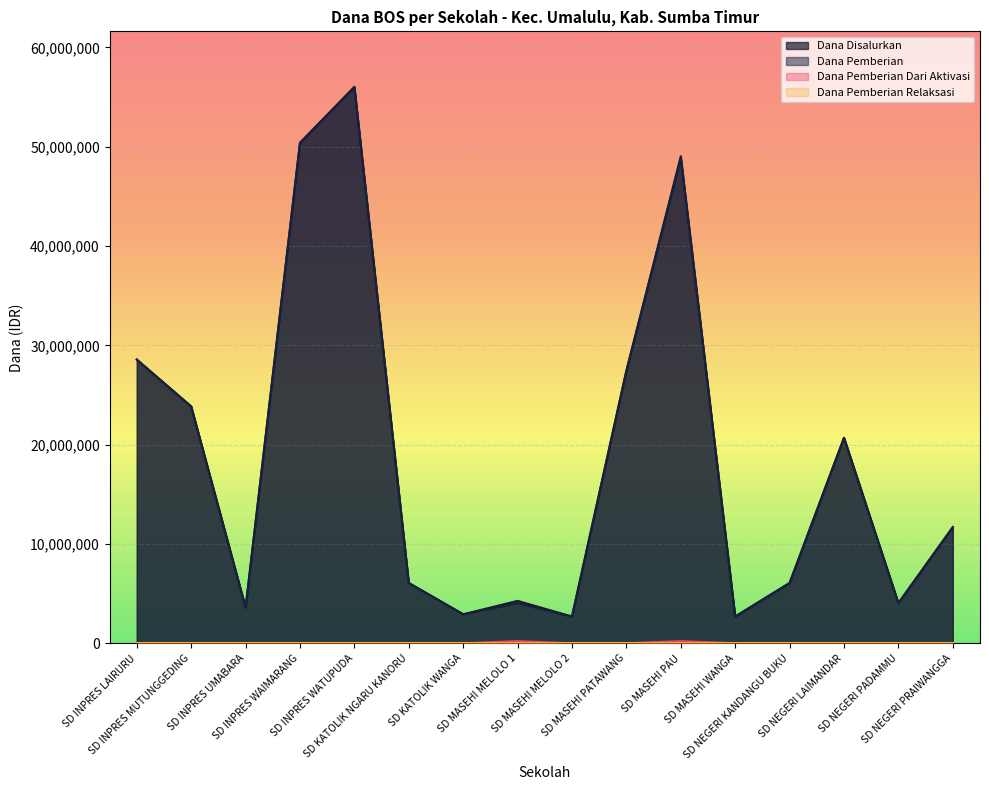

What is the sum of the Dana Pemberian values at SD MASEHI PAU and SD KATOLIK NGARU KANORU?

54900000